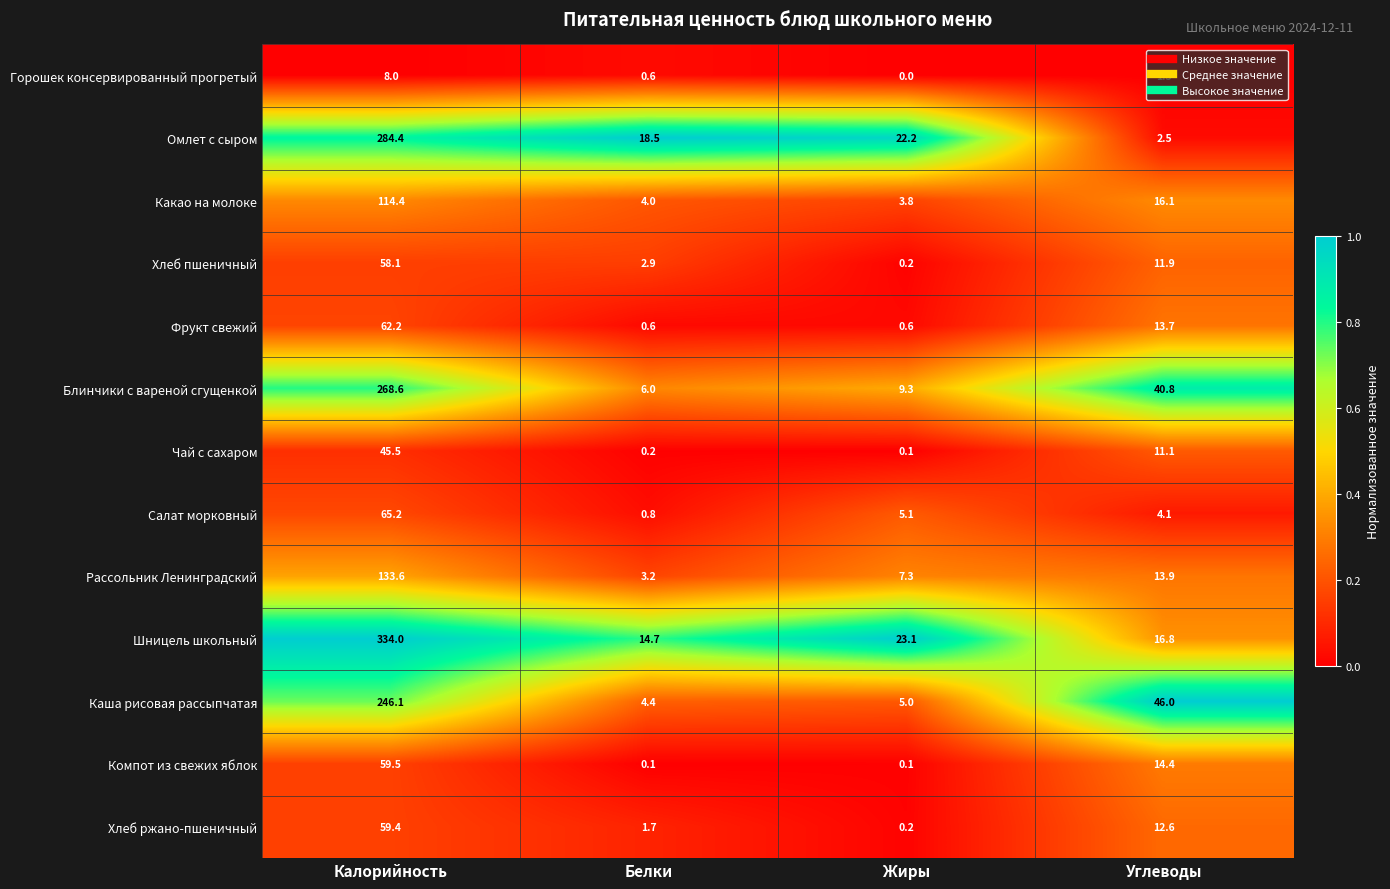

The value of Хлеб ржано-пшеничный at Жиры is 0.2. True or false?

True